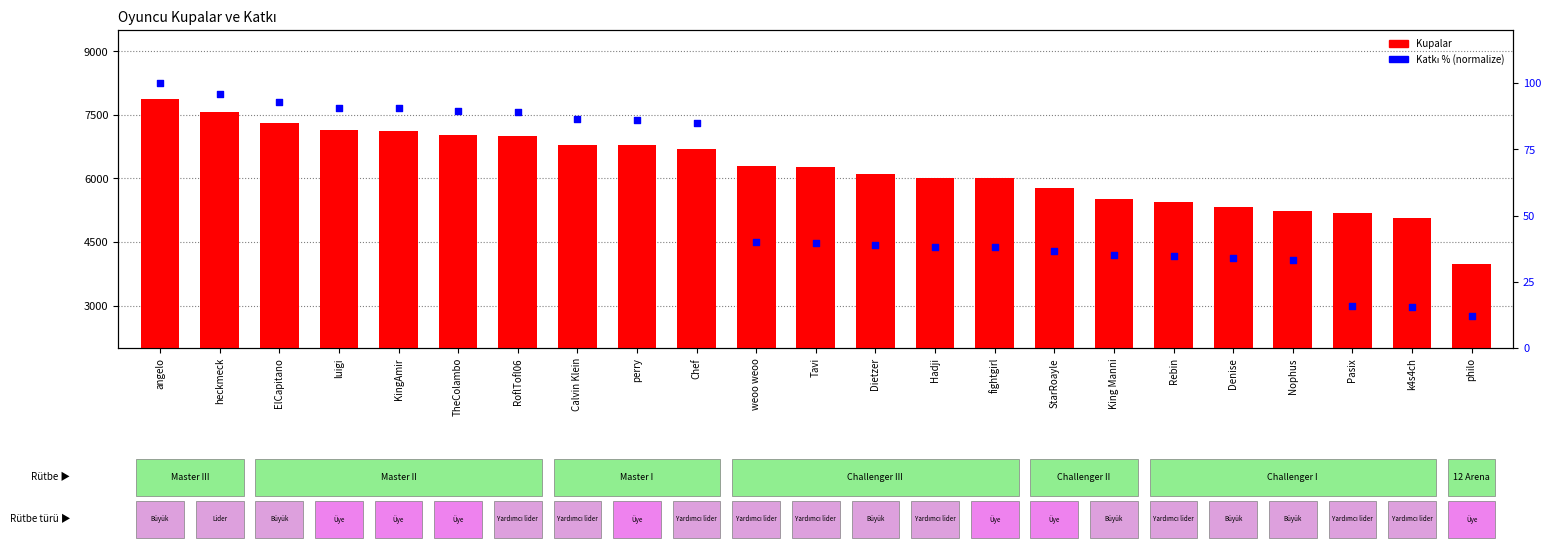

At which category is the sum across all series the highest?

angelo